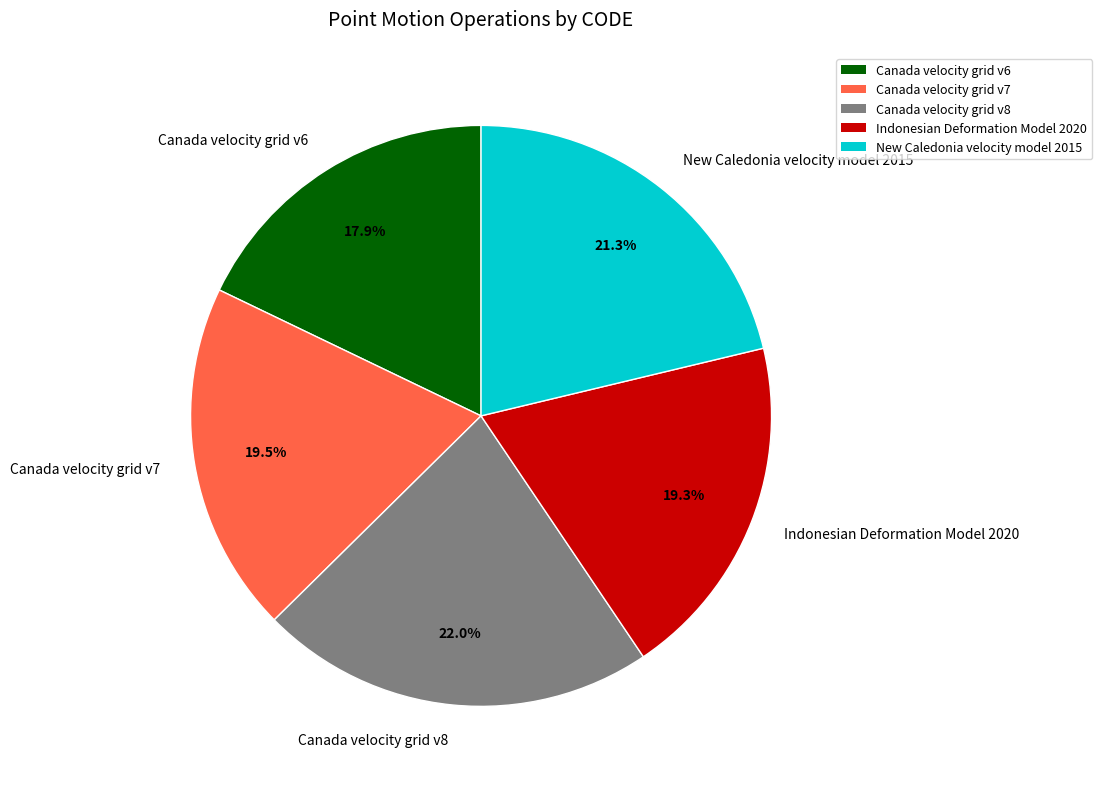

Approximately how many times larger is the value at Indonesian Deformation Model 2020 compared to Canada velocity grid v7?

1.0